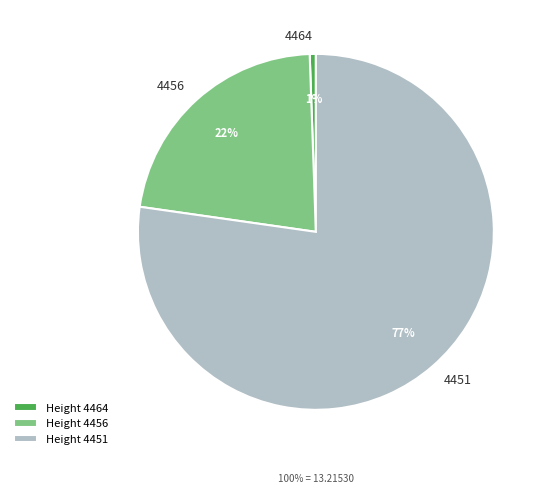

Is it true that 4456 is 27% of the pie?

False